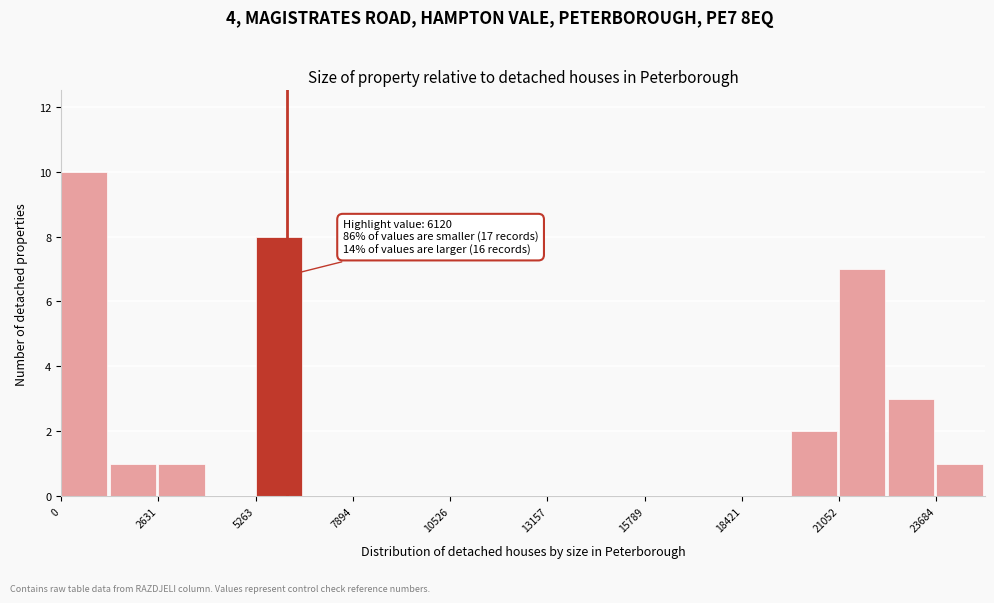

Around what value on the x-axis is the tallest bar? Give the approximate position of its centre, as read against the axis.

500